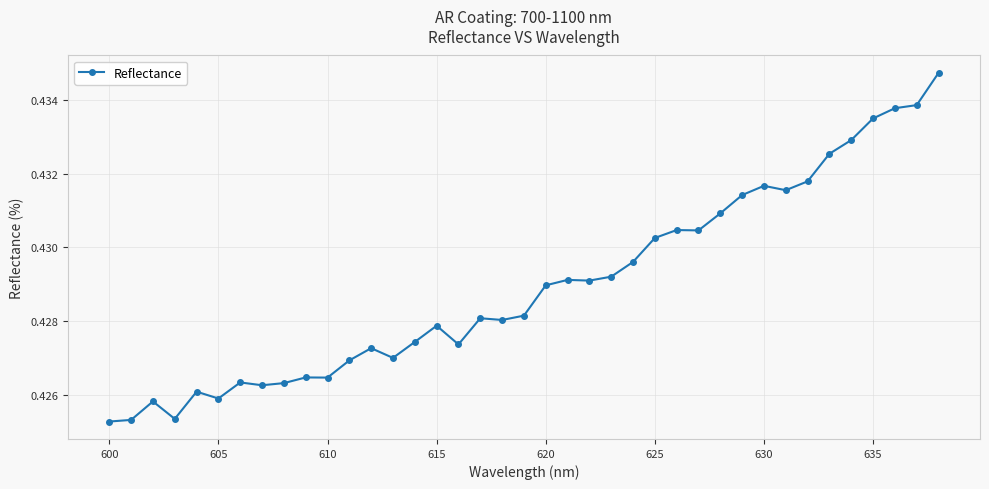

How many values are between 0 and 1?

39